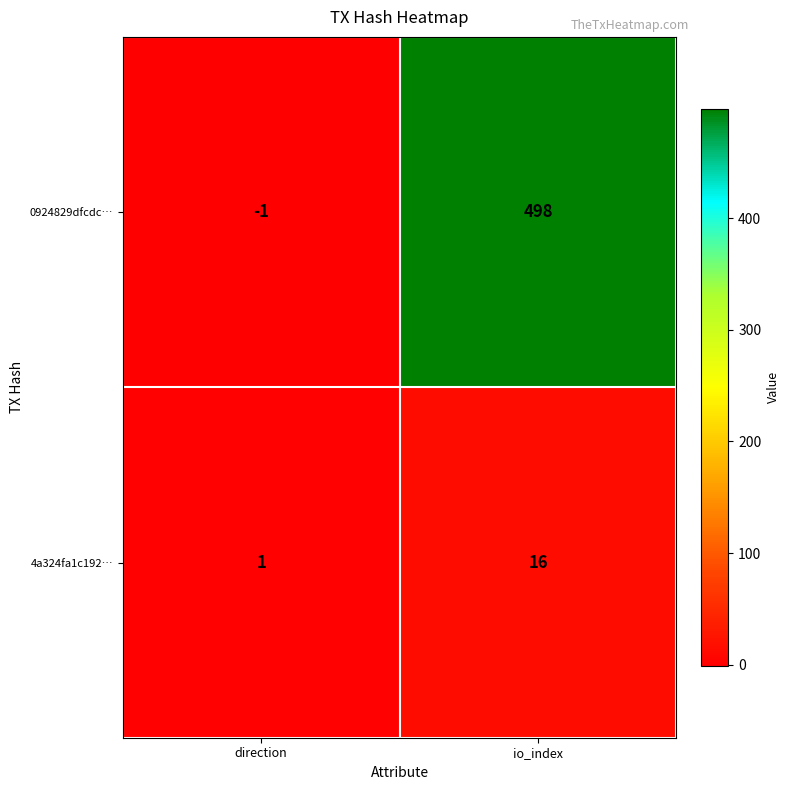

Reading left to right, what are all the values shown in this chart?

0924829dfcdc…: -1	498
4a324fa1c192…: 1	16